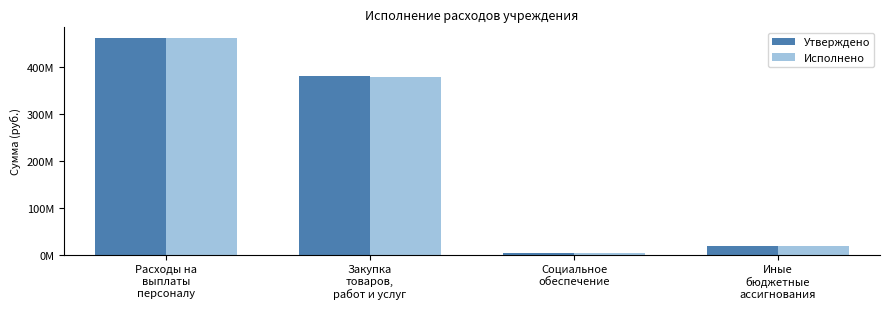

Does the chart contain any negative values?

No